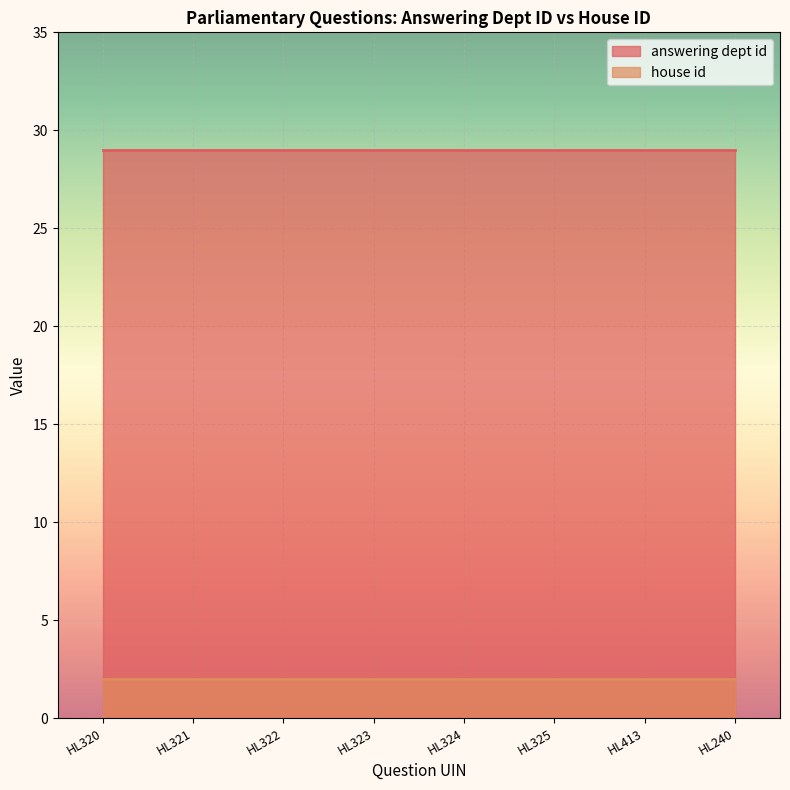

What is the maximum value shown in the chart?

29